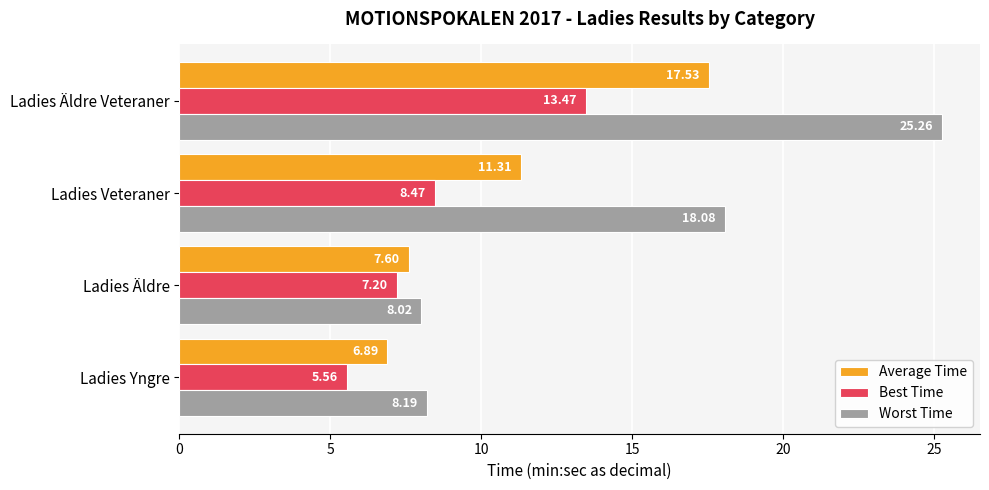

What is the sum of all Average Time values?

43.3